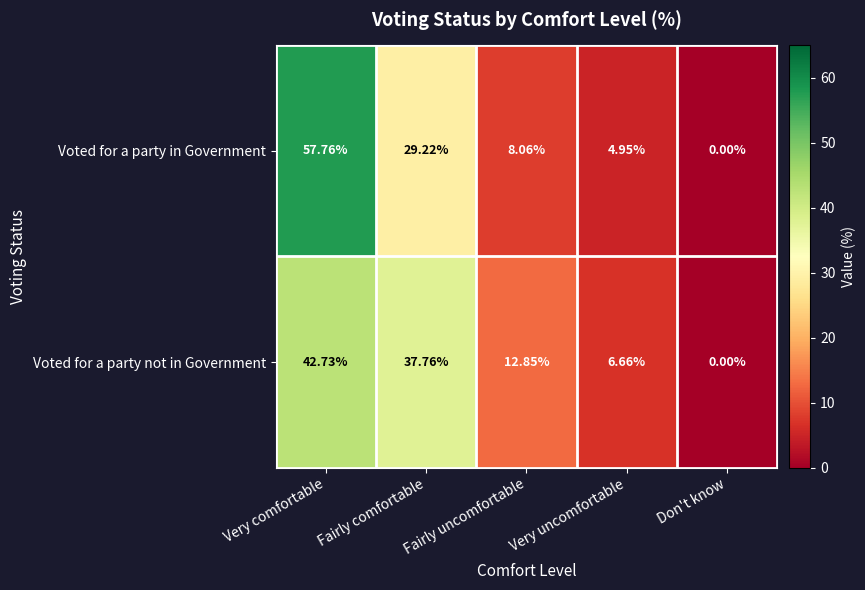

At how many categories does at least one series exceed 41?

1